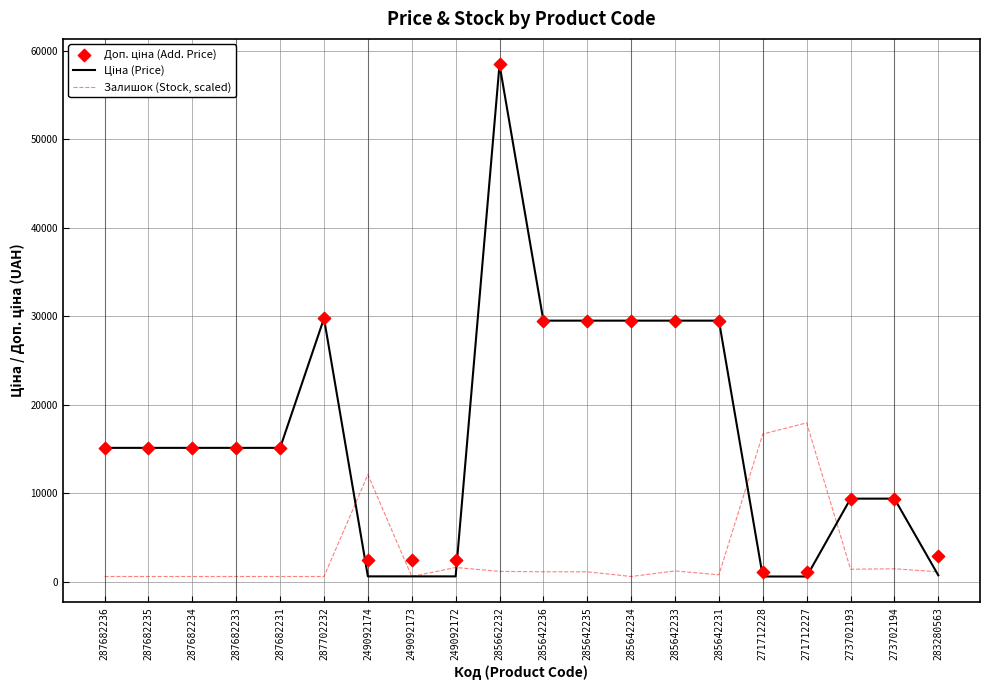

What are all the series names shown in the legend?

Ціна (Price), Залишок (Stock, scaled), Доп. ціна (Add. Price)